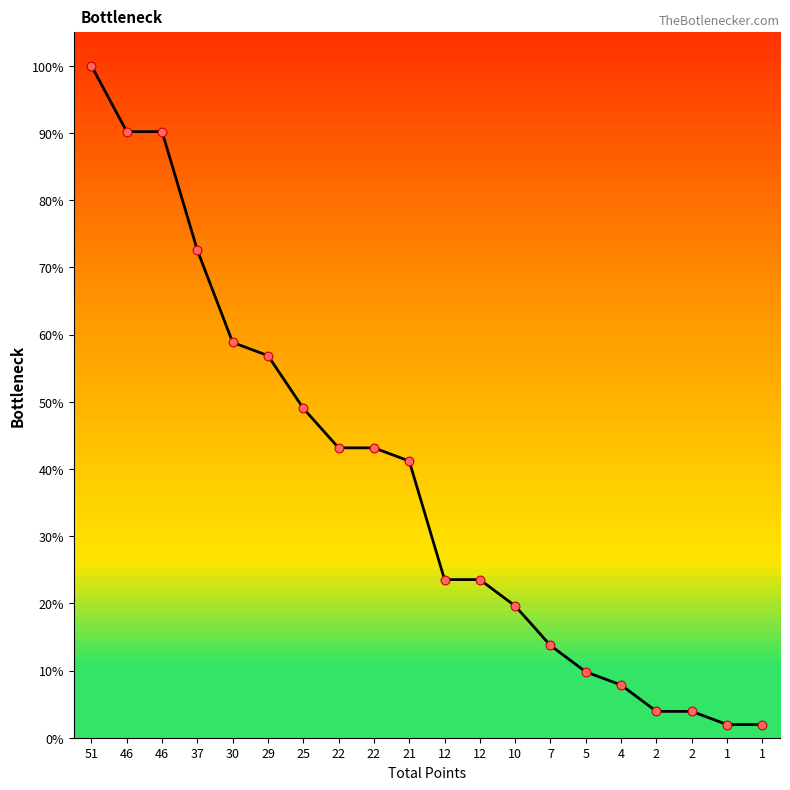

What is the change in value from 51 to 46?

-9.8